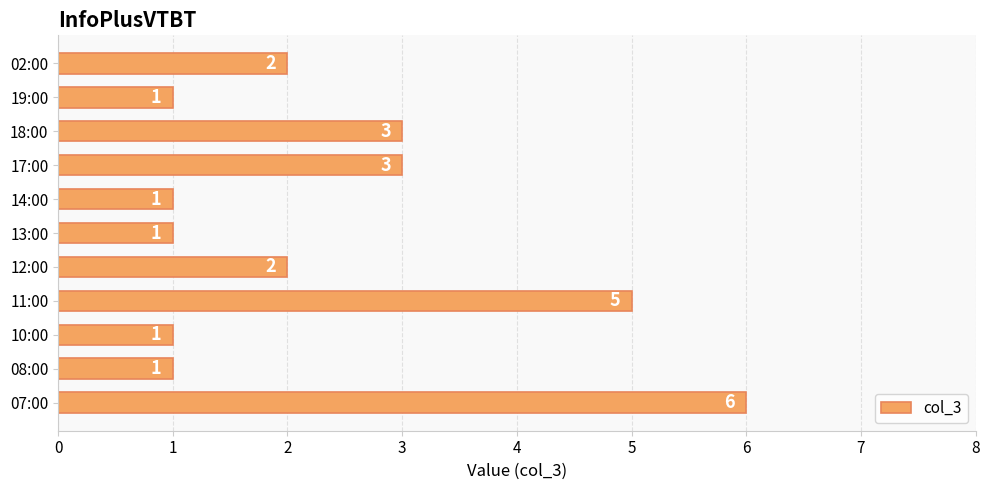

How many values are below 2?

5